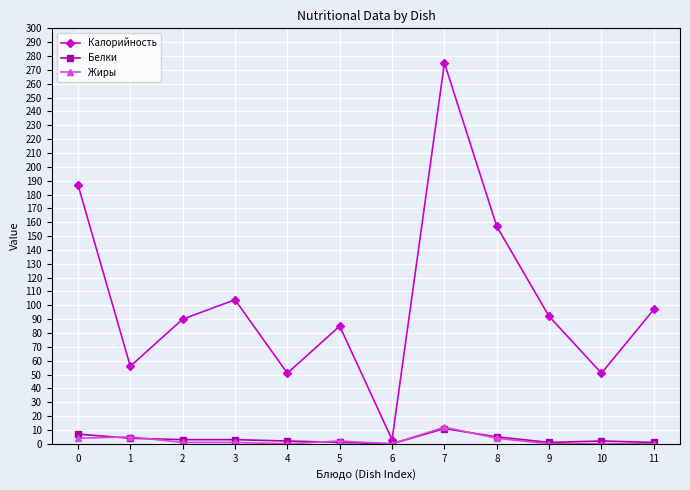

True or false: Жиры has more than 0 interior local peaks.

True